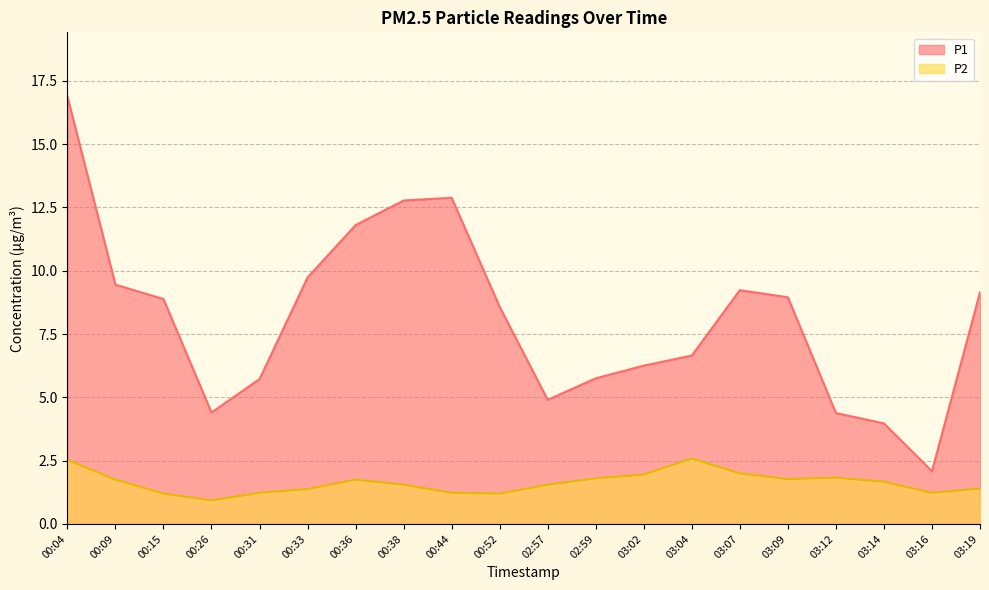

Where does the P1 series first go above 8?

00:04